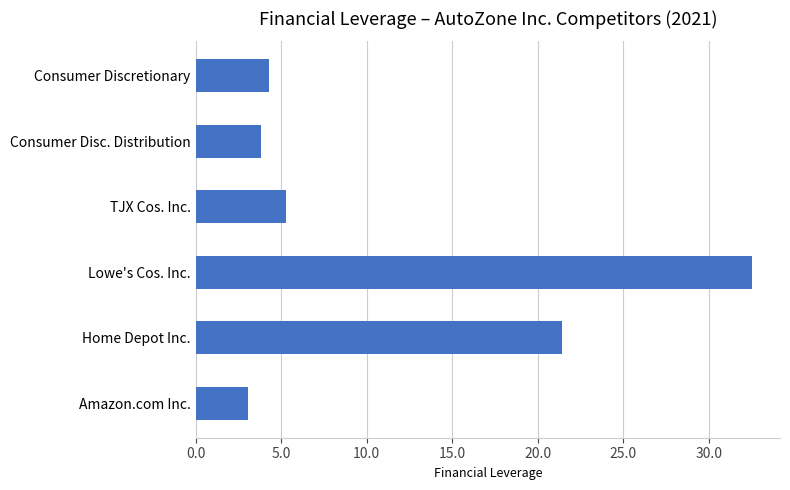

What is the greatest value displayed?

32.5